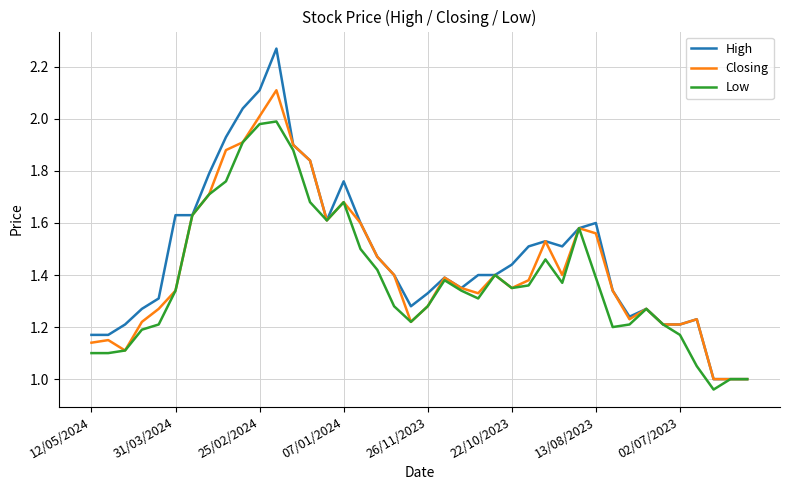

Does the chart display data point markers on the line(s)?

No